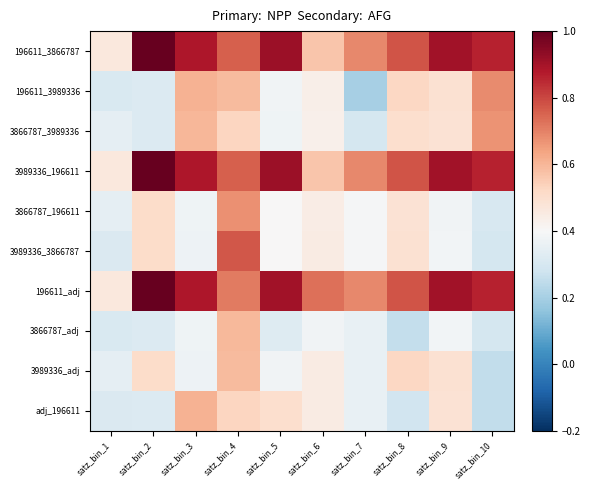

What is the greatest value displayed?

1.0